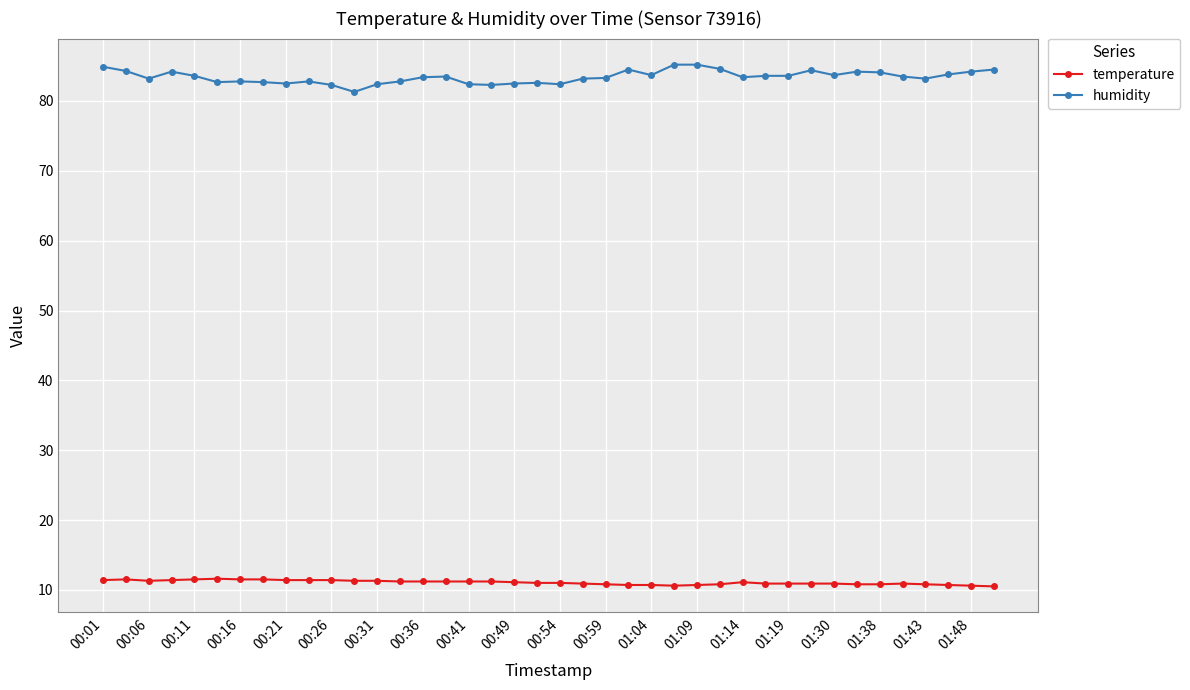

What is the value of the temperature point at the 30th from the left?

10.9